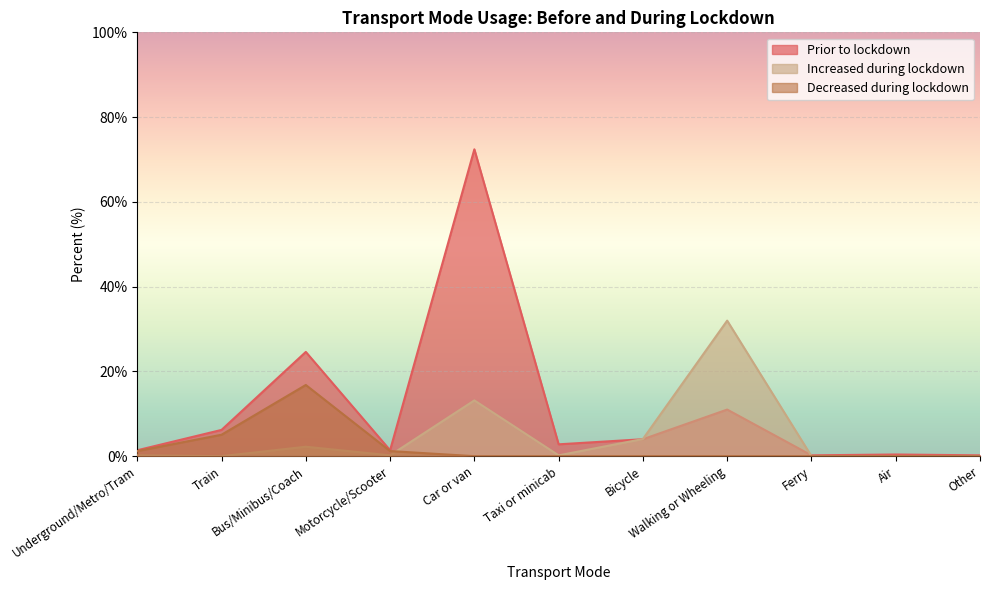

What is the difference between the second highest and minimum values in the Decreased during lockdown series?

5.1